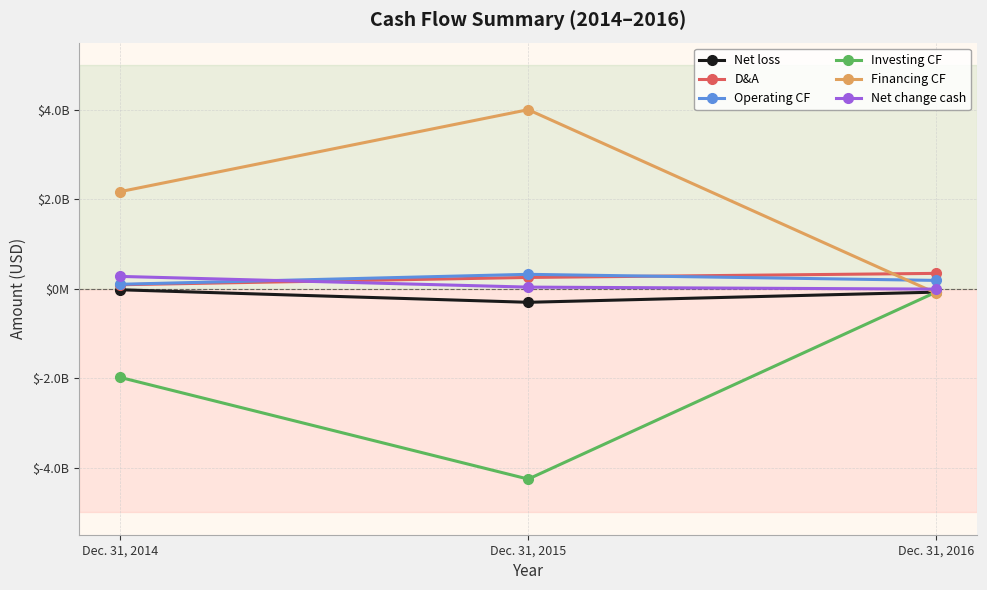

Reading left to right, what are all the values shown in this chart?

Net loss: -24200000	-304400000	-76700000
D&A: 88000000	251000000	342300000
Operating CF: 98200000	320900000	184800000
Investing CF: -1982700000	-4256500000	-74700000
Financing CF: 2168900000	4001200000	-102200000
Net change cash: 274300000	34900000	-9600000